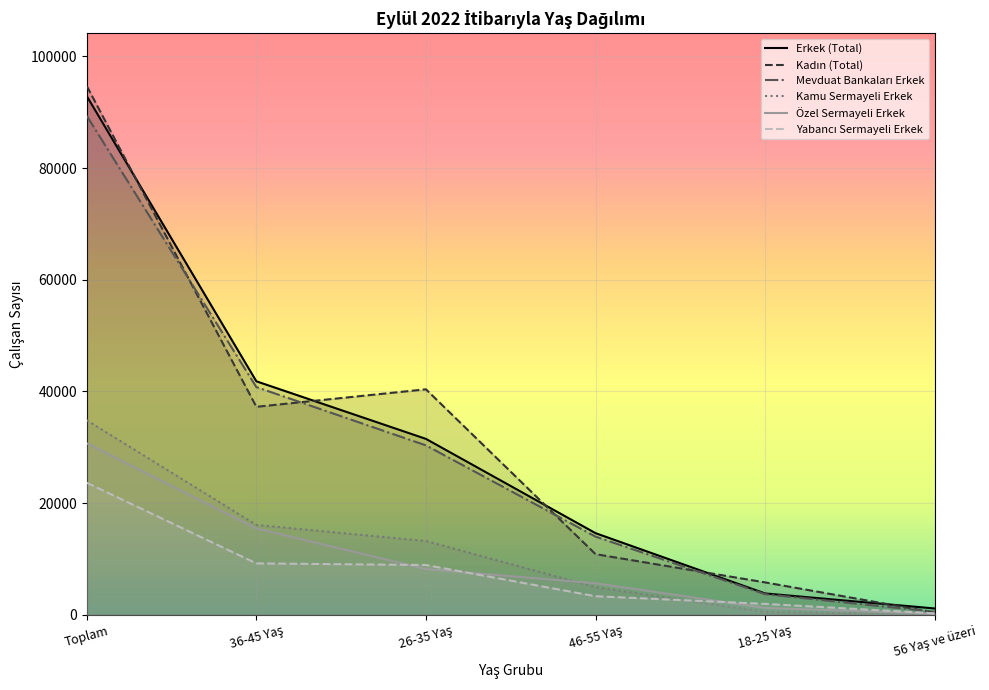

Rank the categories by Kadın (Total) value from highest to lowest.

Toplam, 26-35 Yaş, 36-45 Yaş, 46-55 Yaş, 18-25 Yaş, 56 Yaş ve üzeri